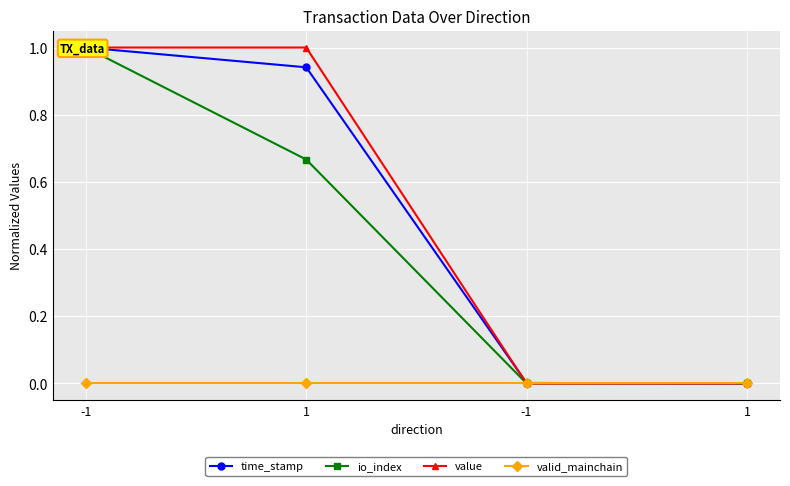

How many values in value are above zero?

2